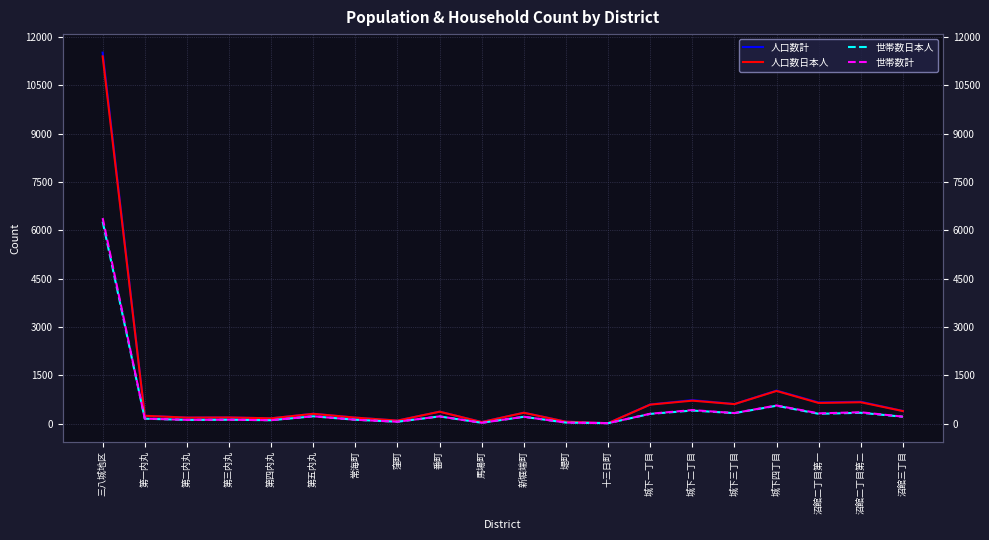

At which label does 世帯数日本人 first exceed 215?

三八城地区